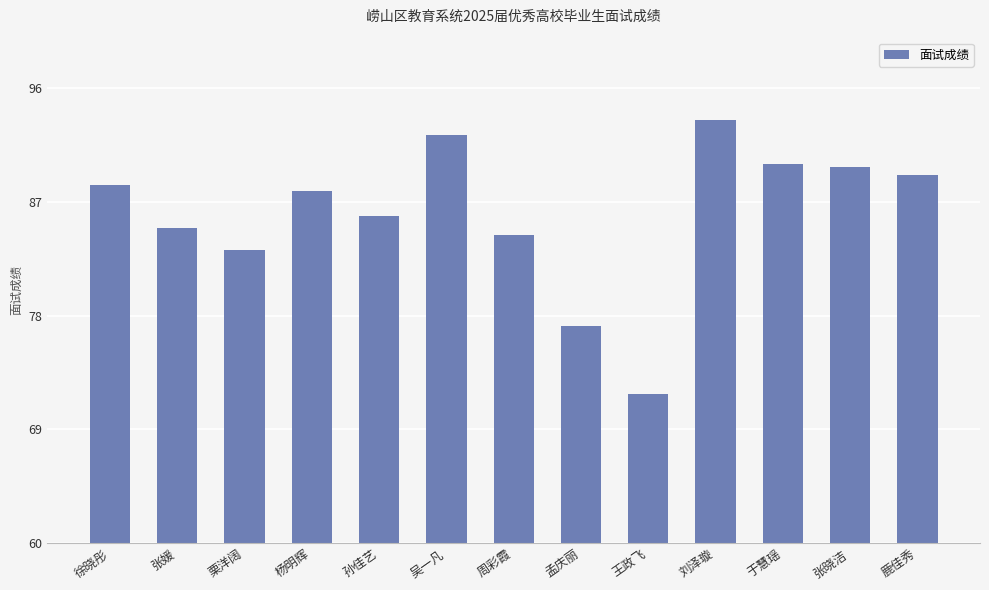

What is the difference between the maximum and minimum values?

21.7